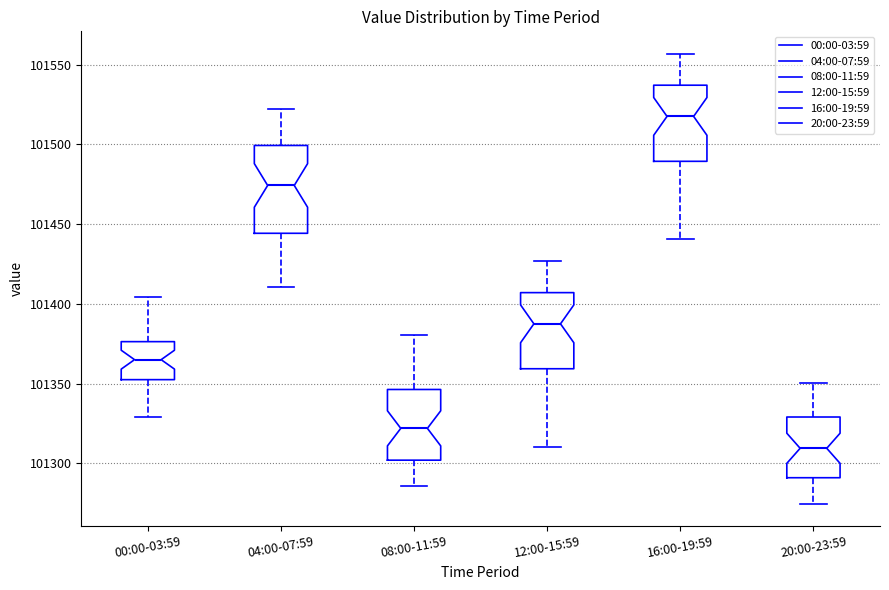

Where does the median line of the box for 16:00-19:59 sit on the y-axis? The values are not printed on the chart, so give them approximately, as read against the axis.

101520